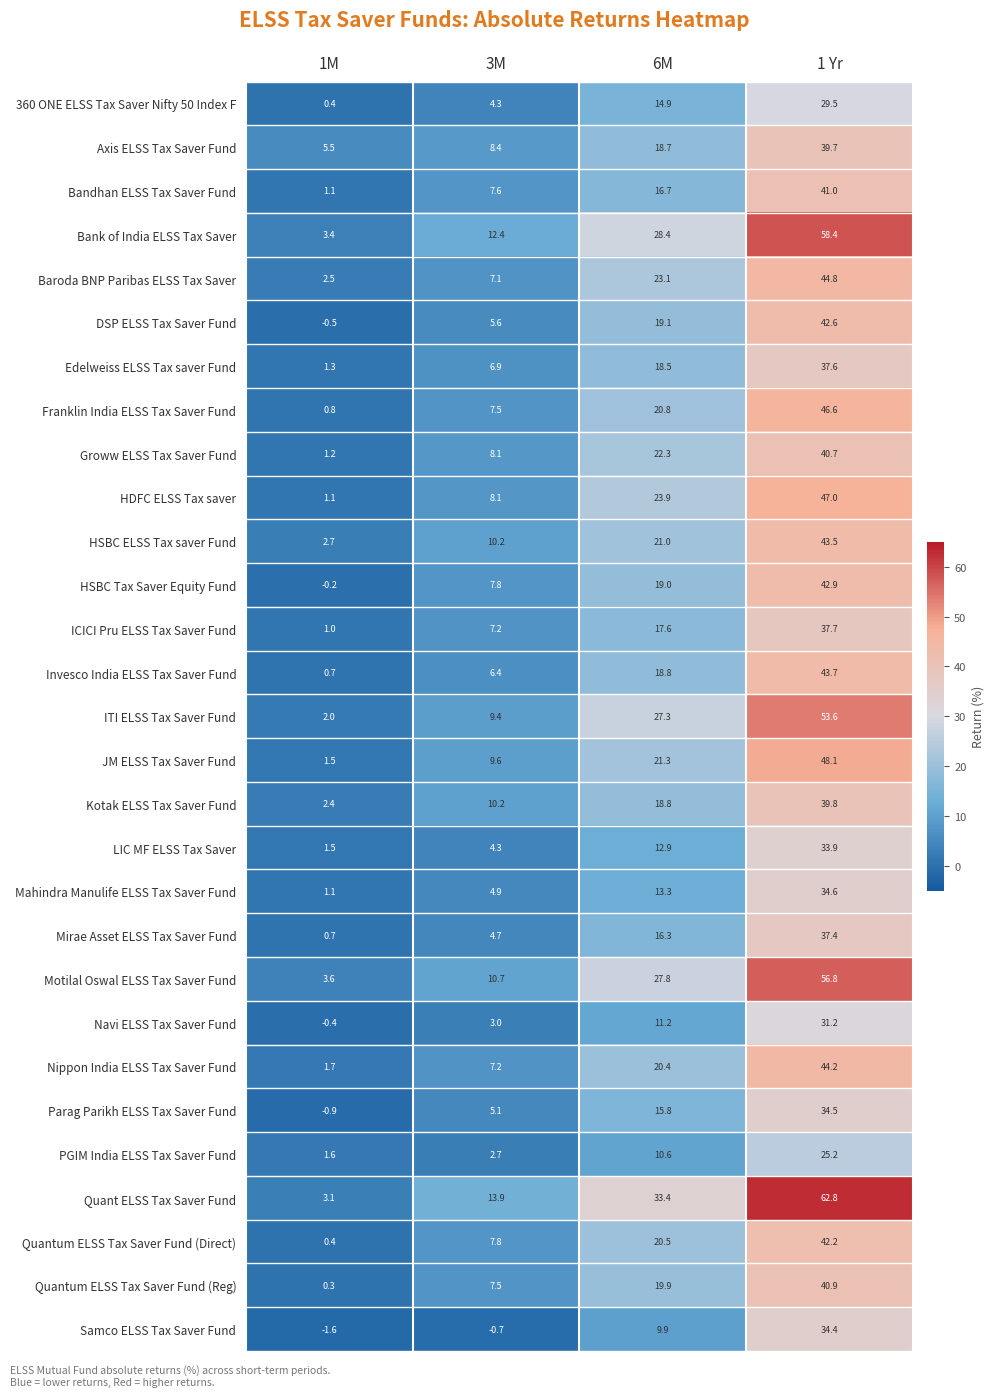

What is the sum of all Nippon India ELSS Tax Saver Fund values?

73.5